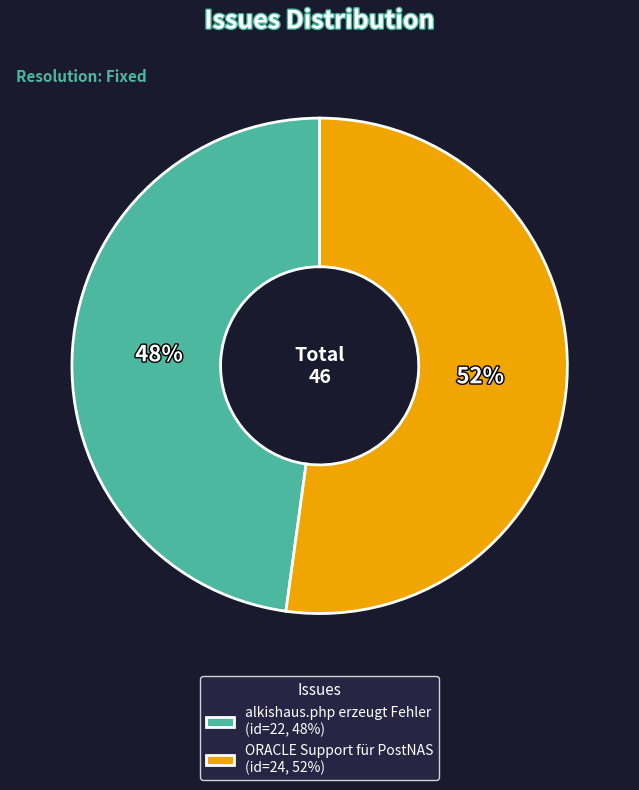

What percentage is the ORACLE Support für PostNAS slice, to the nearest percent?

52%